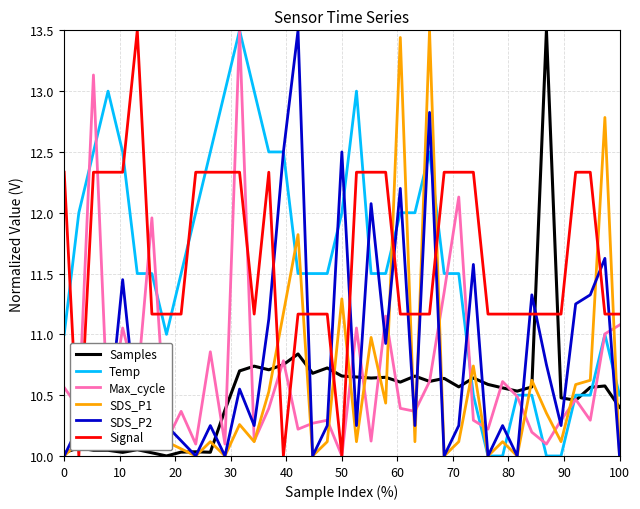

What is the highest value of the Max_cycle series?

13.5